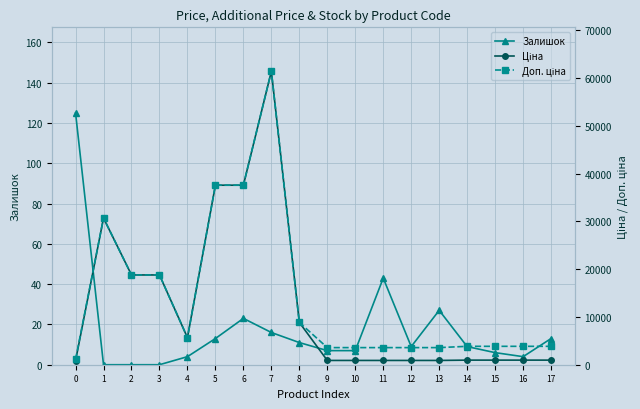

The value of Доп. ціна at 2 is 18796.8. True or false?

True